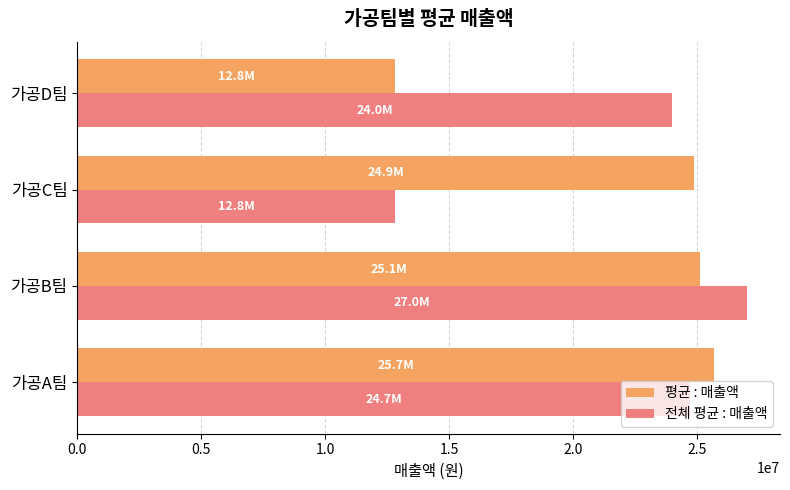

Where is 전체 평균 : 매출액 nearest to the value 19916666?

가공D팀